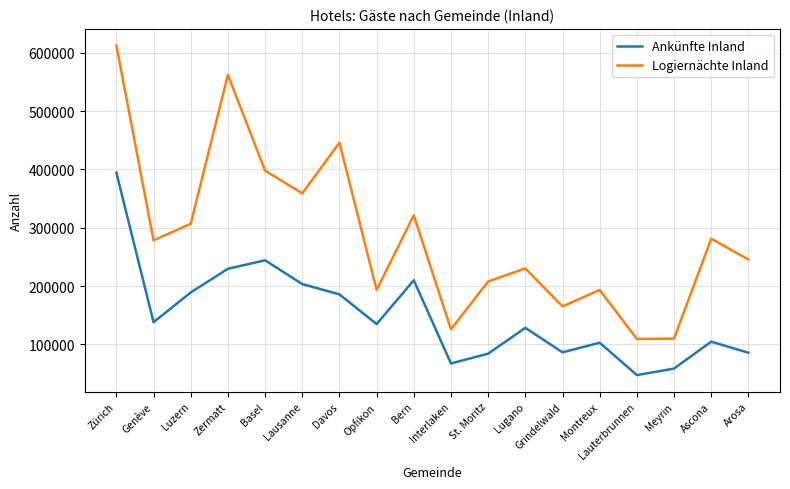

At which label does Logiernächte Inland first exceed 278452?

Zürich